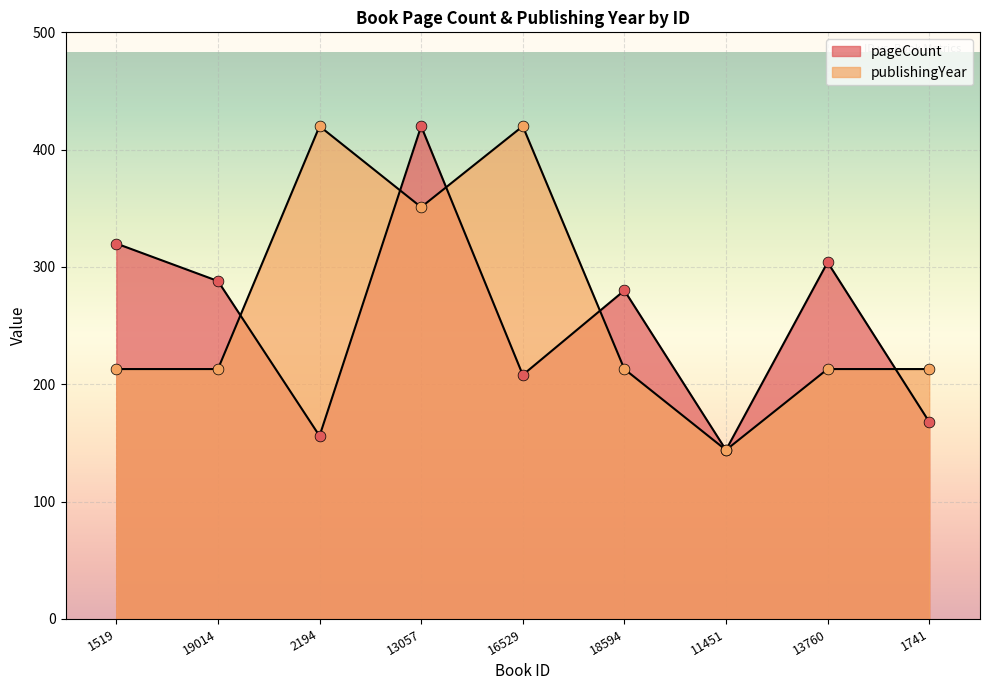

Which series has the largest Y range (max minus min)?

pageCount